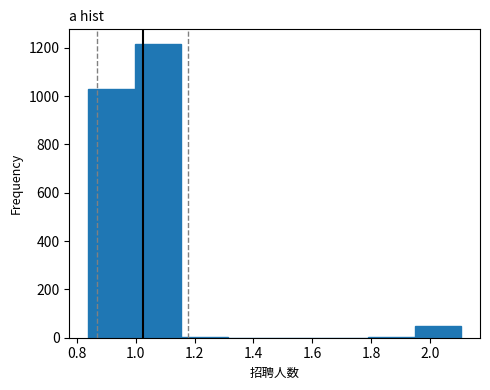

Reading left to right, list every bar in this chart as the range it spans on the x-axis followed by its height. Neither the bar edges nor the heights are printed on the chart, so give them approximately, as read against the axes.

0.84 to 1.00: 1040
1.00 to 1.16: 1220
1.16 to 1.32: under 20
1.32 to 1.48: 0
1.48 to 1.64: 0
1.64 to 1.78: 0
1.78 to 1.94: under 20
1.94 to 2.10: 40